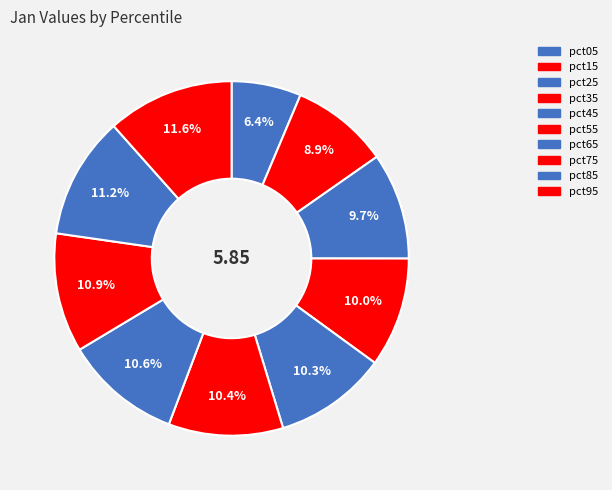

What is the change in value from pct25 to pct75?

+0.1